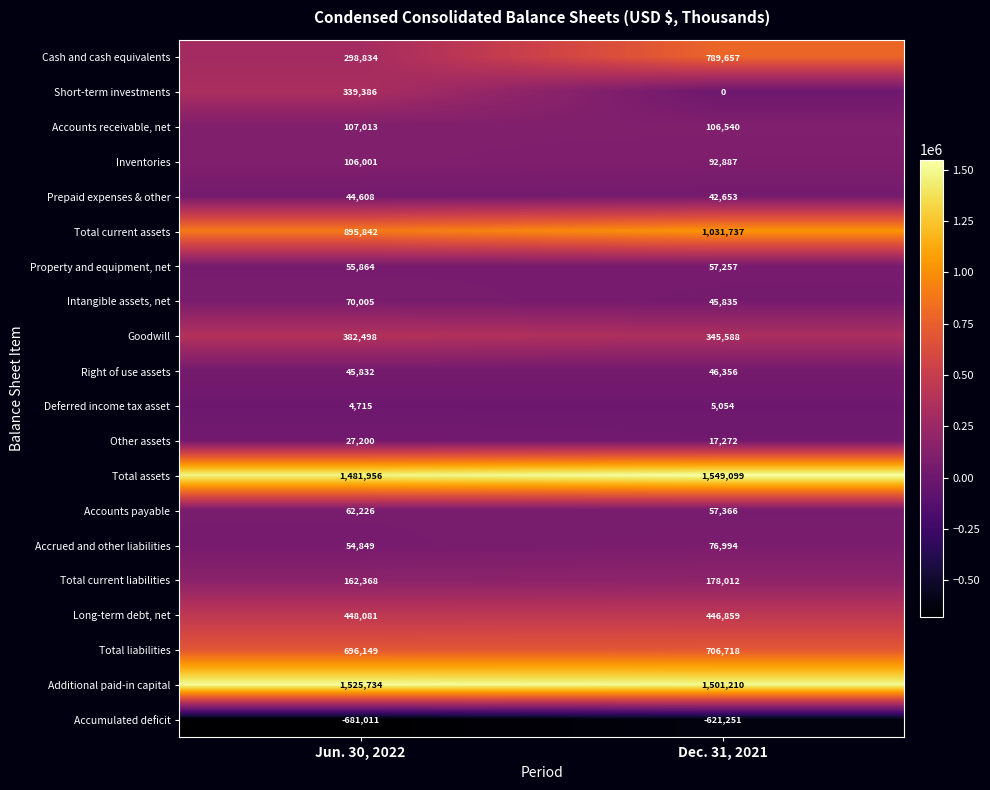

How many distinct data groups are displayed?

20